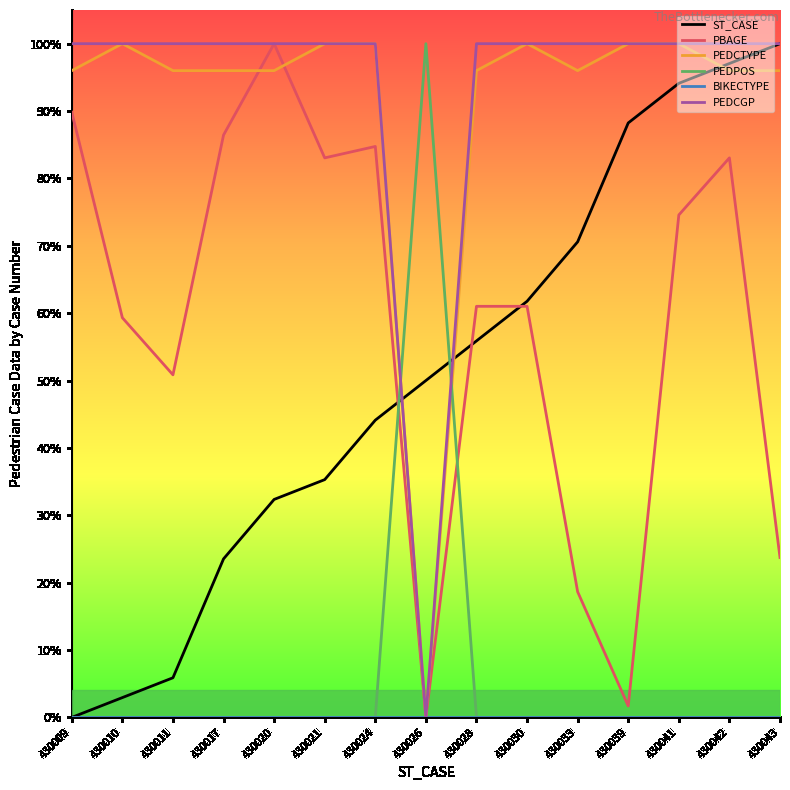

Reading left to right, what are all the values shown in this chart?

ST_CASE: 0.0	0.0	0.1	0.2	0.3	0.4	0.4	0.5	0.6	0.6	0.7	0.9	0.9	1.0	1.0
PBAGE: 0.9	0.6	0.5	0.9	1.0	0.8	0.8	0.0	0.6	0.6	0.2	0.0	0.7	0.8	0.2
PEDCTYPE: 1.0	1.0	1.0	1.0	1.0	1.0	1.0	0.0	1.0	1.0	1.0	1.0	1.0	1.0	1.0
PEDPOS: 0.0	0.0	0.0	0.0	0.0	0.0	0.0	1.0	0.0	0.0	0.0	0.0	0.0	0.0	0.0
BIKECTYPE: 0.0	0.0	0.0	0.0	0.0	0.0	0.0	0.0	0.0	0.0	0.0	0.0	0.0	0.0	0.0
PEDCGP: 1.0	1.0	1.0	1.0	1.0	1.0	1.0	0.0	1.0	1.0	1.0	1.0	1.0	1.0	1.0